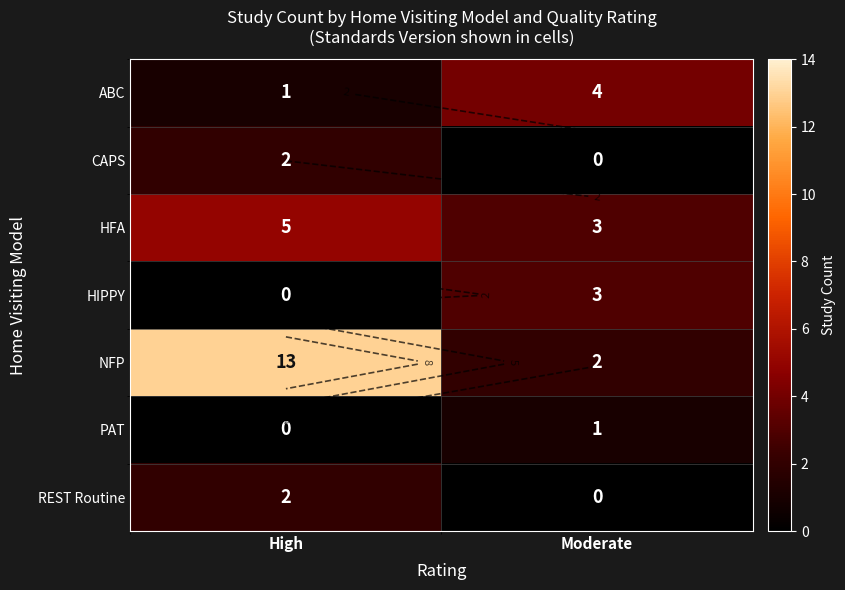

Which category has the highest value across all series?

High